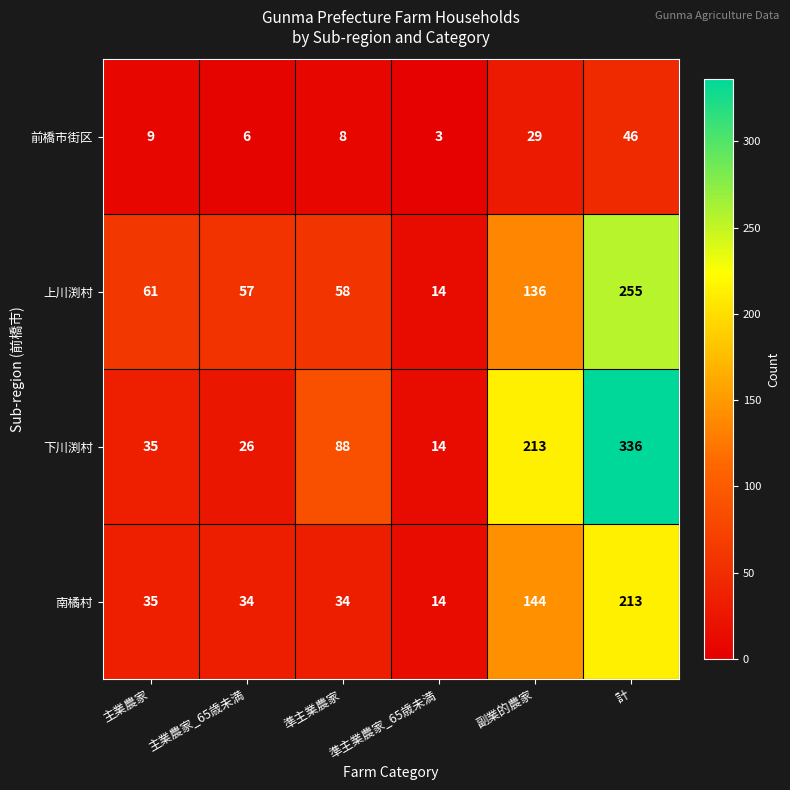

The value of 南橘村 at 主業農家_65歳未満 is 13. True or false?

False